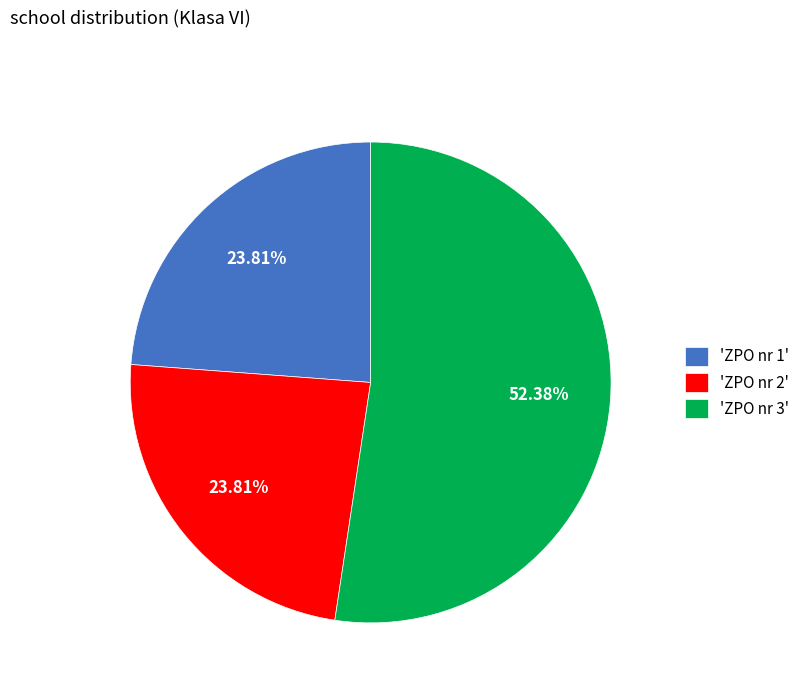

What is the ratio of the value at 'ZPO nr 1' to the value at 'ZPO nr 3'?

0.5